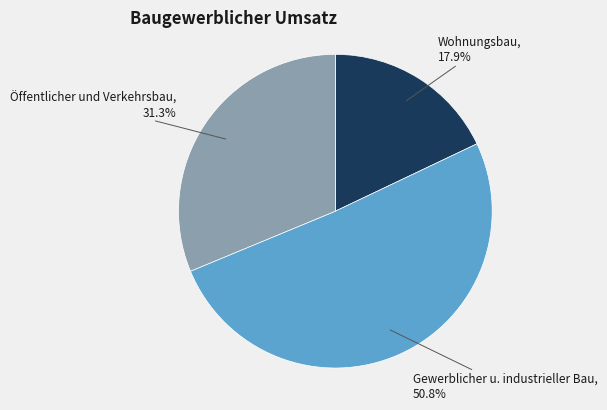

Do Öffentlicher und Verkehrsbau and Wohnungsbau together represent more than half of the pie?

No